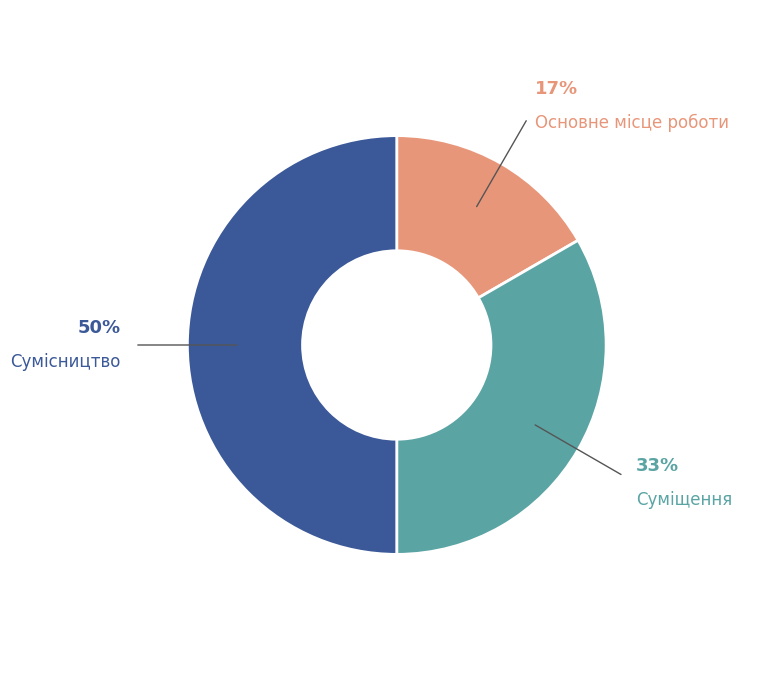

To the nearest percent, what is the average slice percentage?

33%